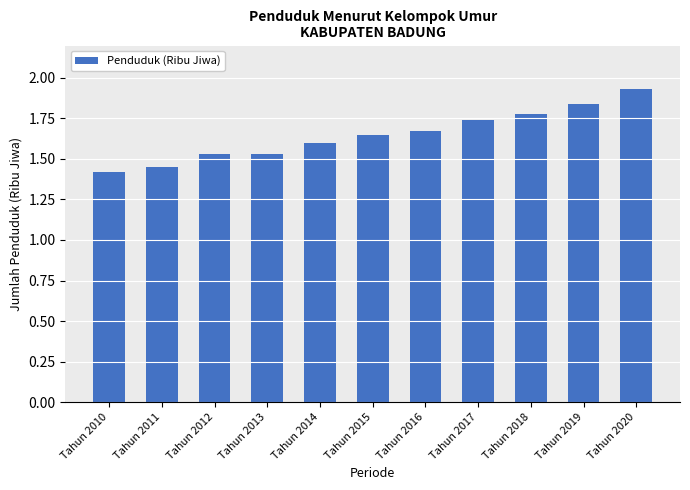

Count the values in the range 1 to 2.

11